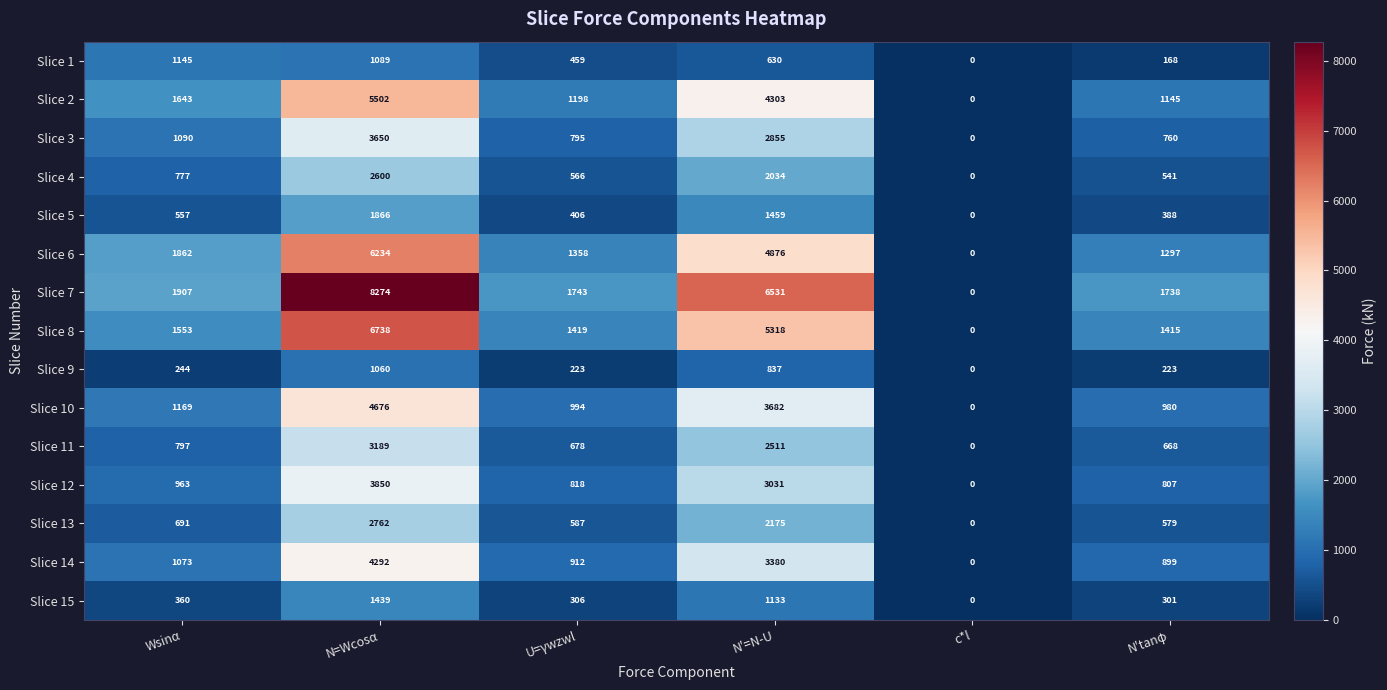

Rank the series by their maximum value, from highest to lowest.

Slice 7, Slice 8, Slice 6, Slice 2, Slice 10, Slice 14, Slice 12, Slice 3, Slice 11, Slice 13, Slice 4, Slice 5, Slice 15, Slice 1, Slice 9